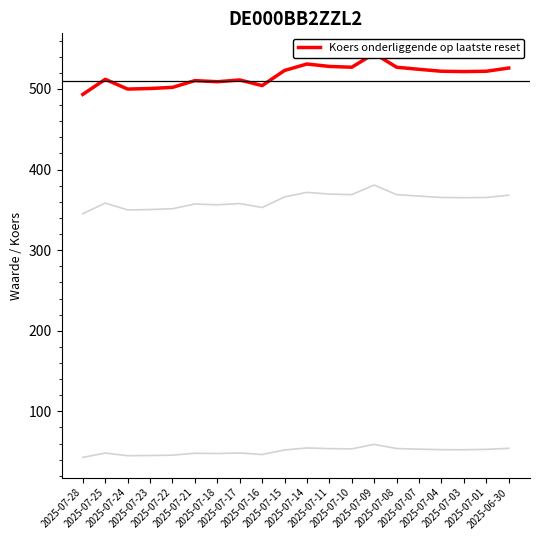

Which series has the largest range (max minus min)?

Koers onderliggende op laatste reset